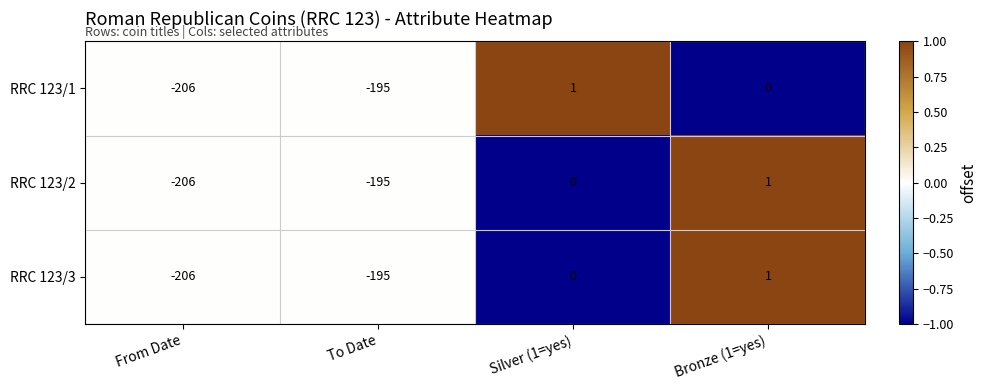

At which category does the chart reach its minimum across all series?

From Date